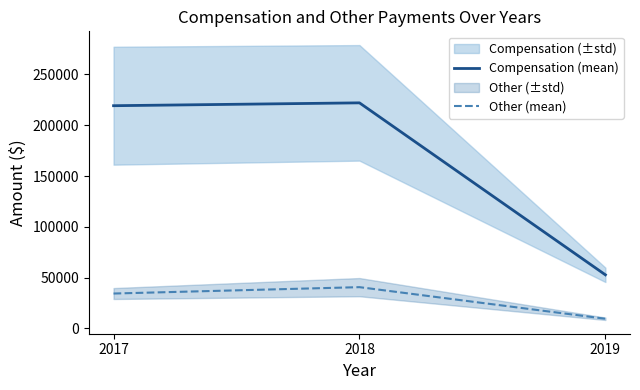

Reading right to left, what are all the values shown in this chart?

Compensation (mean): 2019=52811.2	2018=222085.2	2017=219274.0
Other (mean): 2019=9576.3	2018=40686.0	2017=34405.4